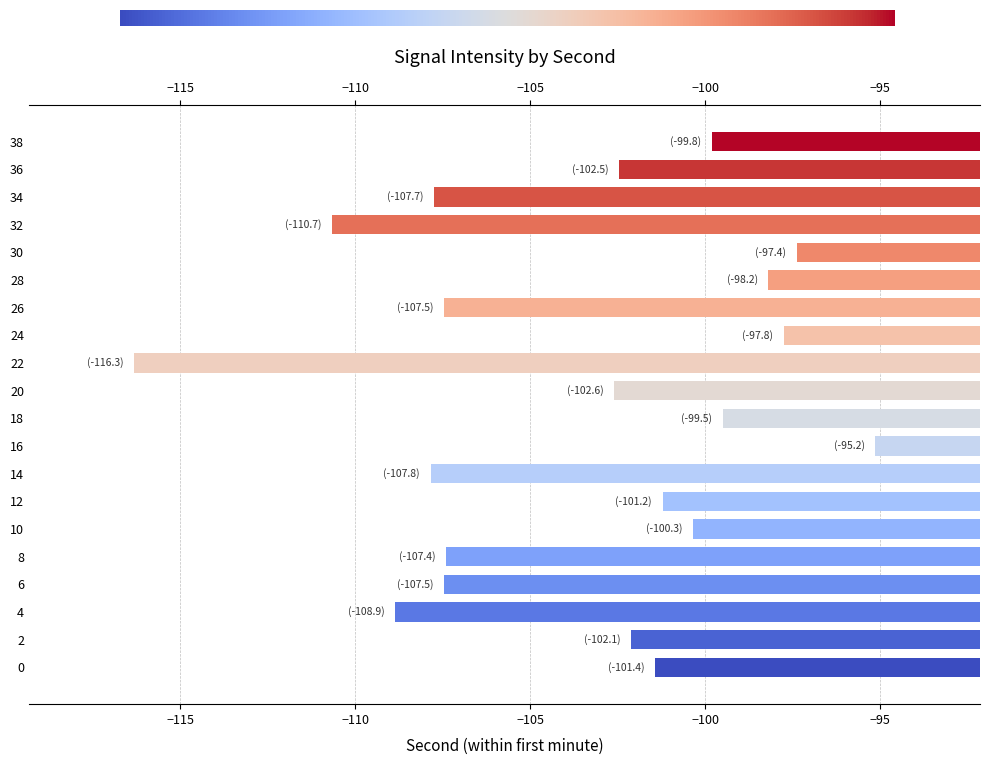

Read the value at 26.

-107.5